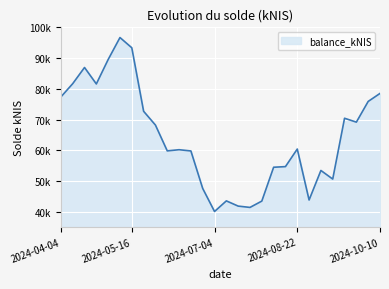

What is the difference between the maximum and second lowest values?

55285.5